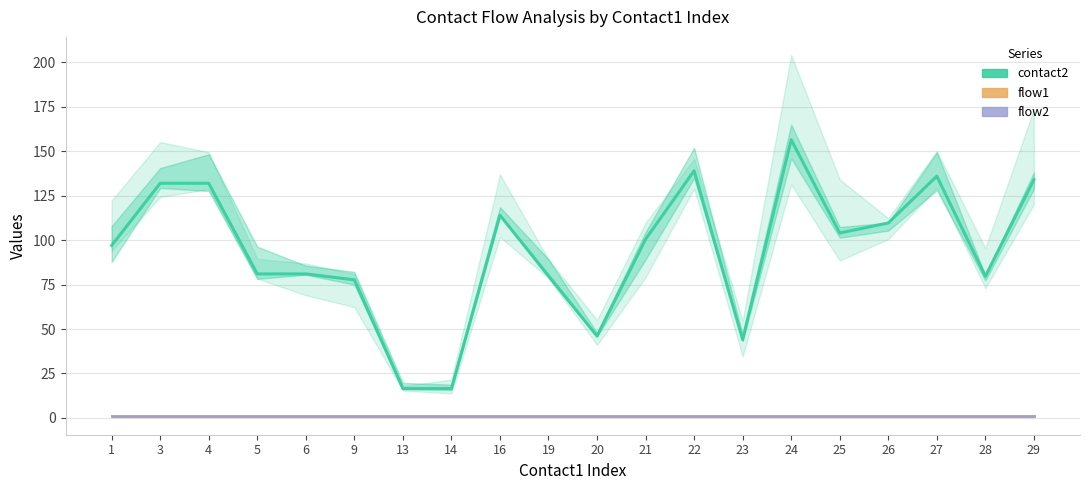

Rank the series by their maximum value, from lowest to highest.

flow1, flow2, contact2